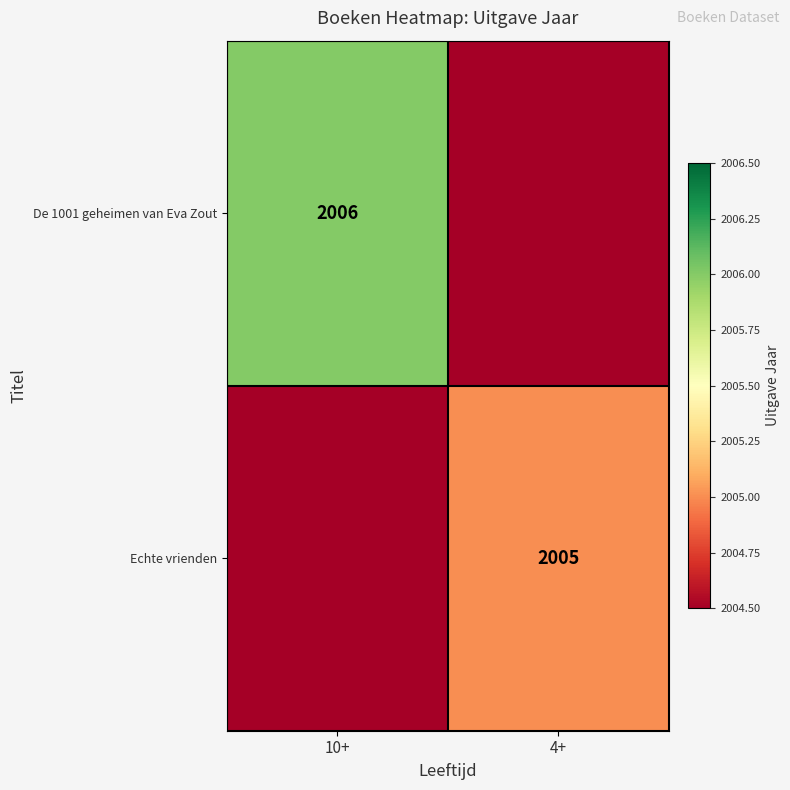

The Echte vrienden series shows 2005 at 4+. True or false?

True